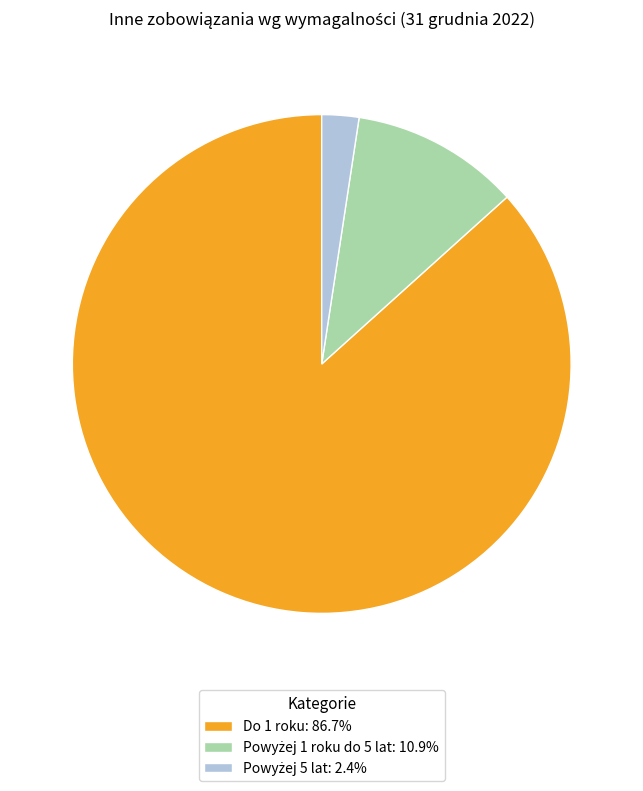

Is there any slice that represents more than half of the pie?

Yes